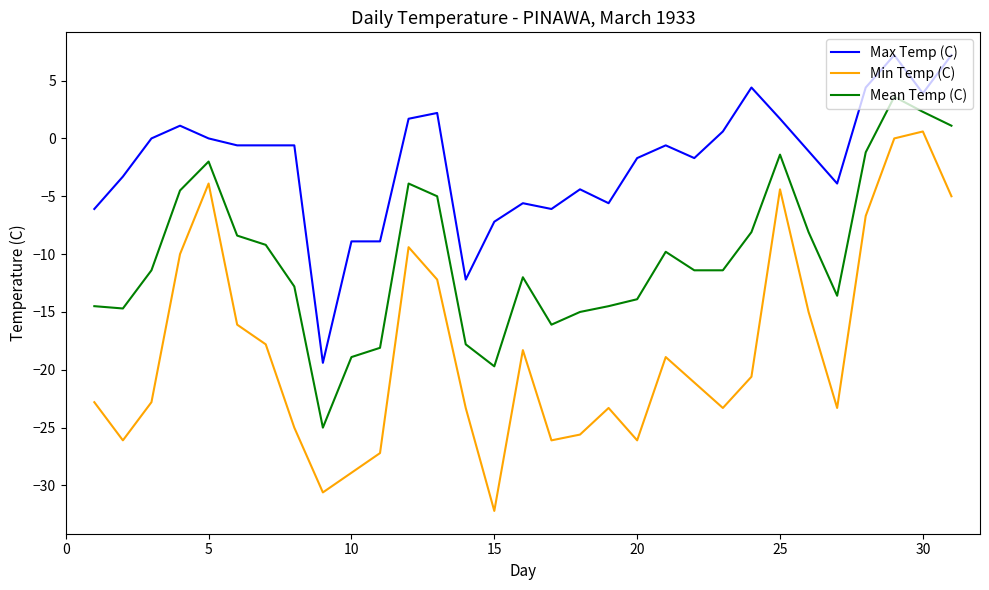

Does the chart have visible grid lines?

No